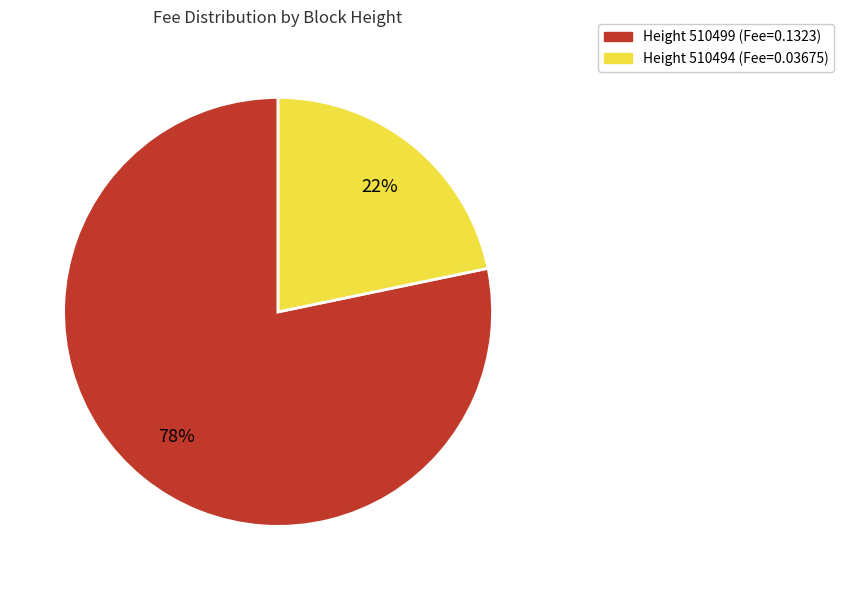

To the nearest percent, what is the average slice percentage?

50%